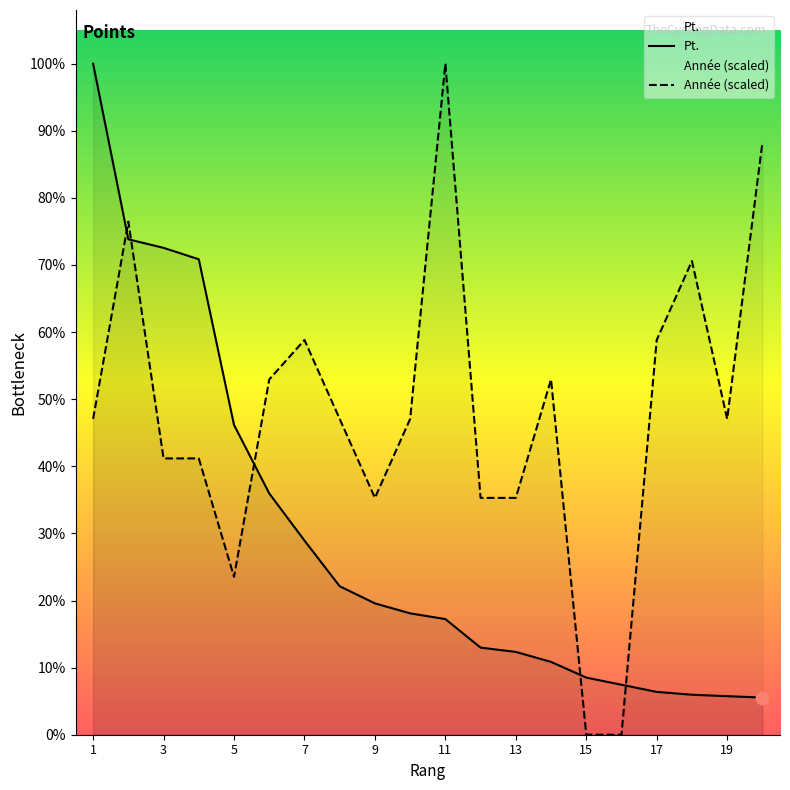

Reading right to left, transcribe all the data shown in this chart.

Pt.: 26.0	27.0	28.0	30.0	35.0	40.0	51.0	58.0	61.0	81.0	85.0	92.0	104.0	136.0	169.0	217.0	333.0	341.0	347.0	470.0
Année (scaled): 414.7	221.2	331.8	276.5	0.0	0.0	248.8	165.9	165.9	470.0	221.2	165.9	221.2	276.5	248.8	110.6	193.5	193.5	359.4	221.2